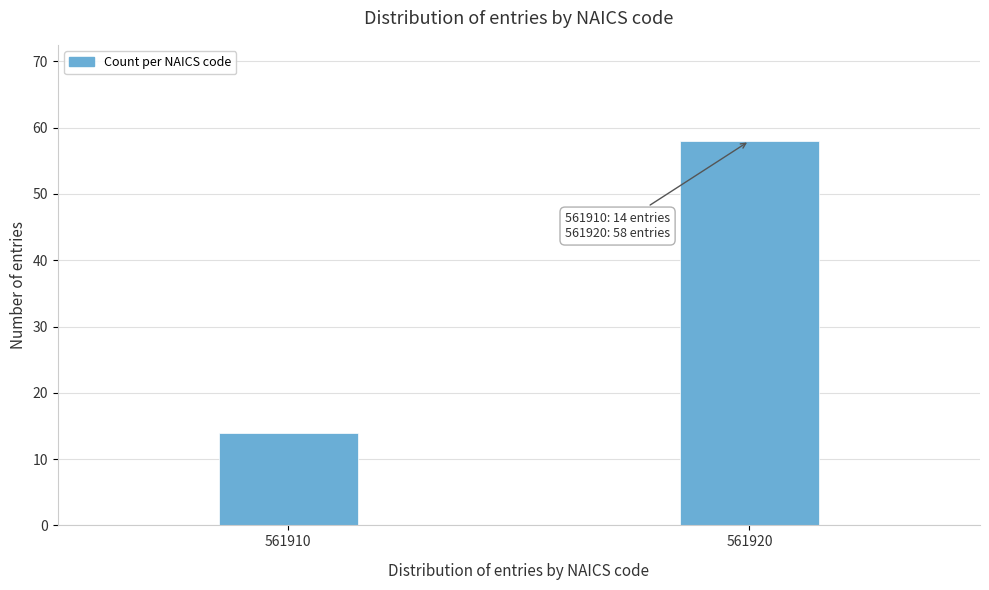

Reading right to left, transcribe all the data shown in this chart.

561920=58	561910=14